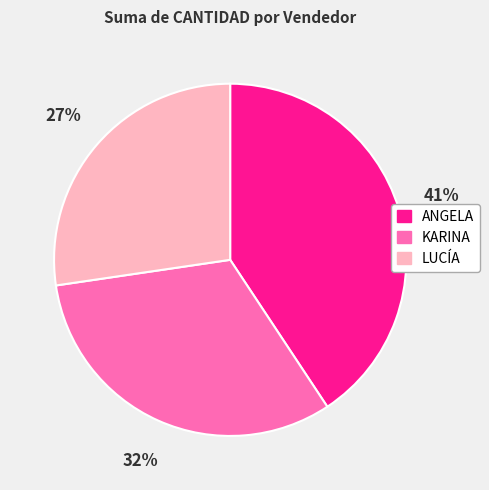

Is KARINA the majority of the pie?

No